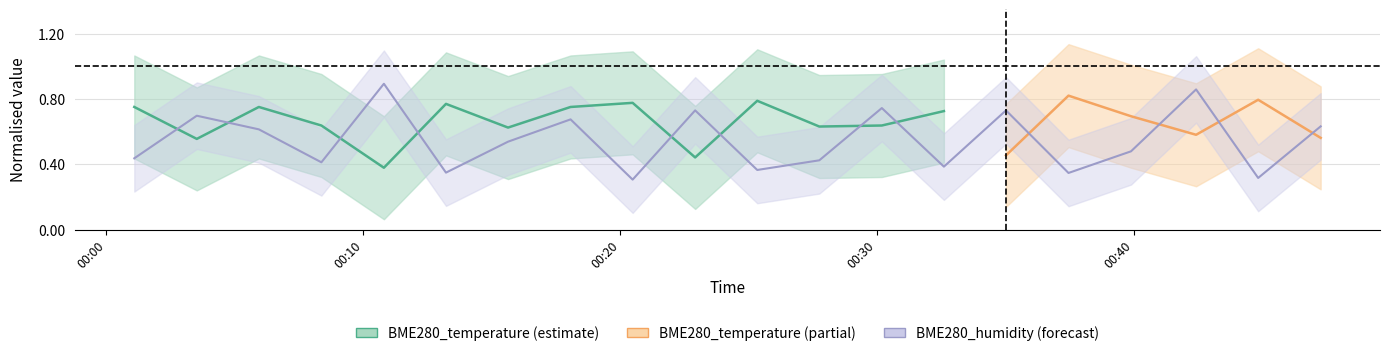

What is the sum of the values at 2022/07/27 00:03:31 and 2022/07/27 00:39:53?

1.2